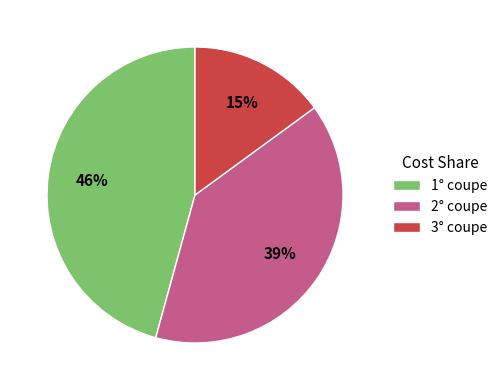

The 3° coupe slice represents 2% of the pie. True or false?

False